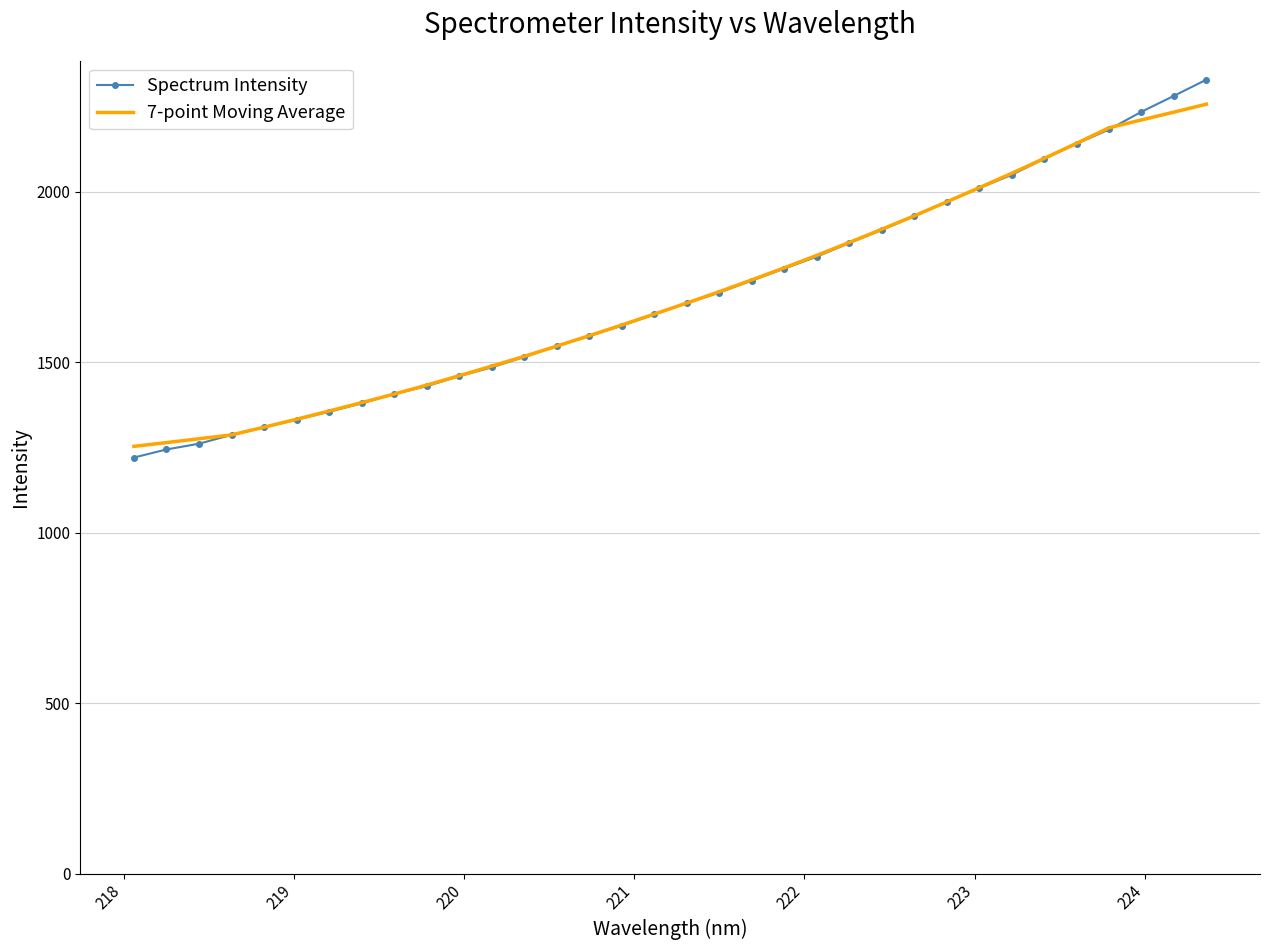

Which series has the largest range (max minus min)?

Spectrum Intensity